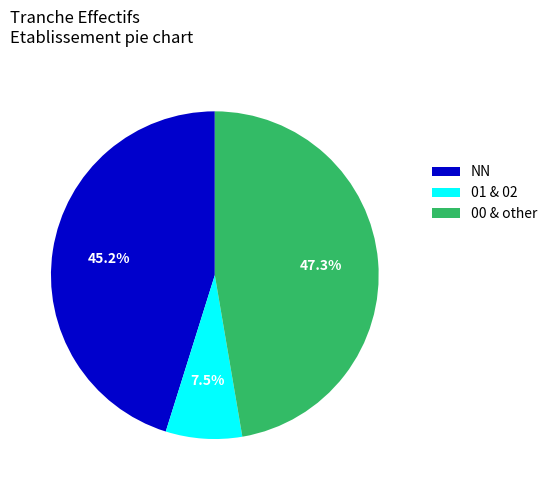

Is the sum of 00 & other and 01 & 02 greater than half?

Yes